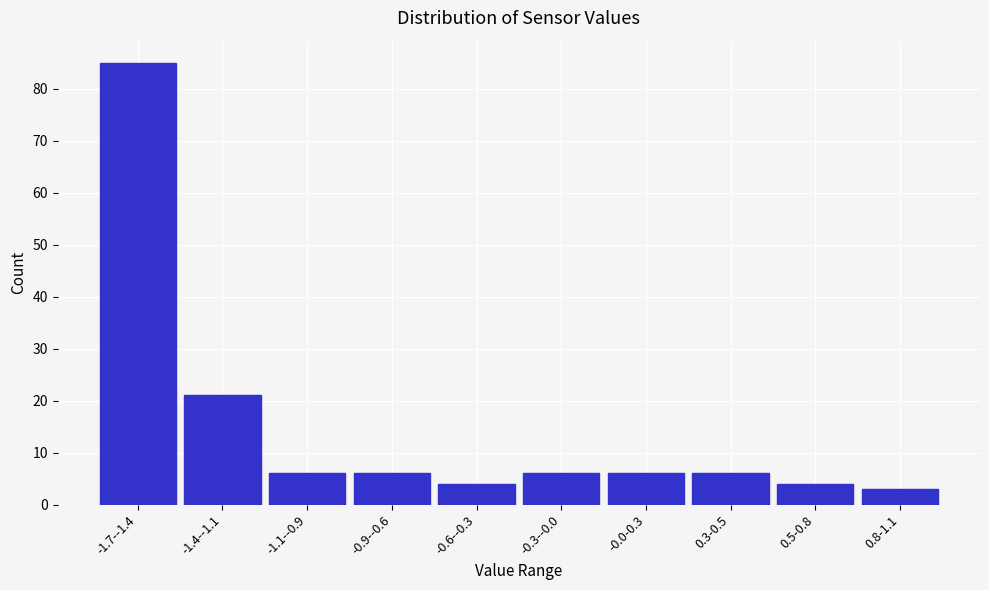

Reading right to left, what are all the values shown in this chart?

0.8-1.1=3	0.5-0.8=4	0.3-0.5=6	-0.0-0.3=6	-0.3--0.0=6	-0.6--0.3=4	-0.9--0.6=6	-1.1--0.9=6	-1.4--1.1=21	-1.7--1.4=85